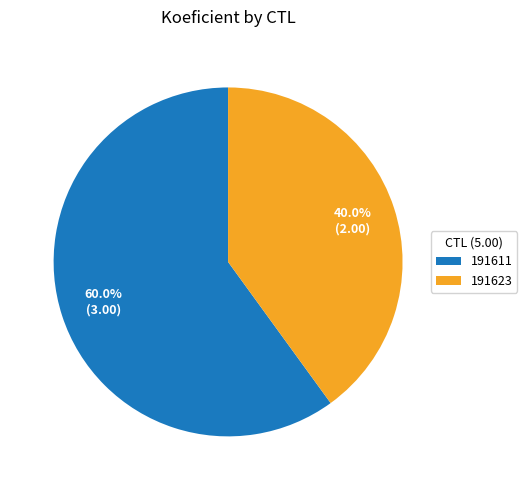

Which category has the smallest portion of the pie?

191623